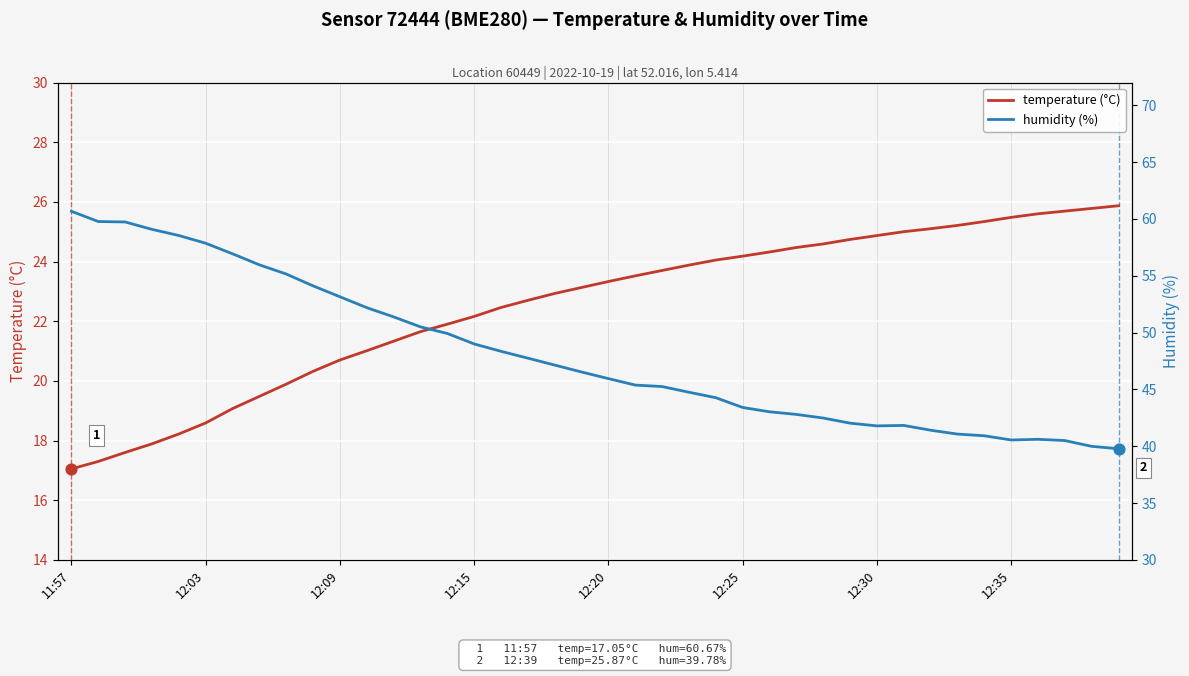

Which series reaches the minimum Y coordinate?

temperature (°C)